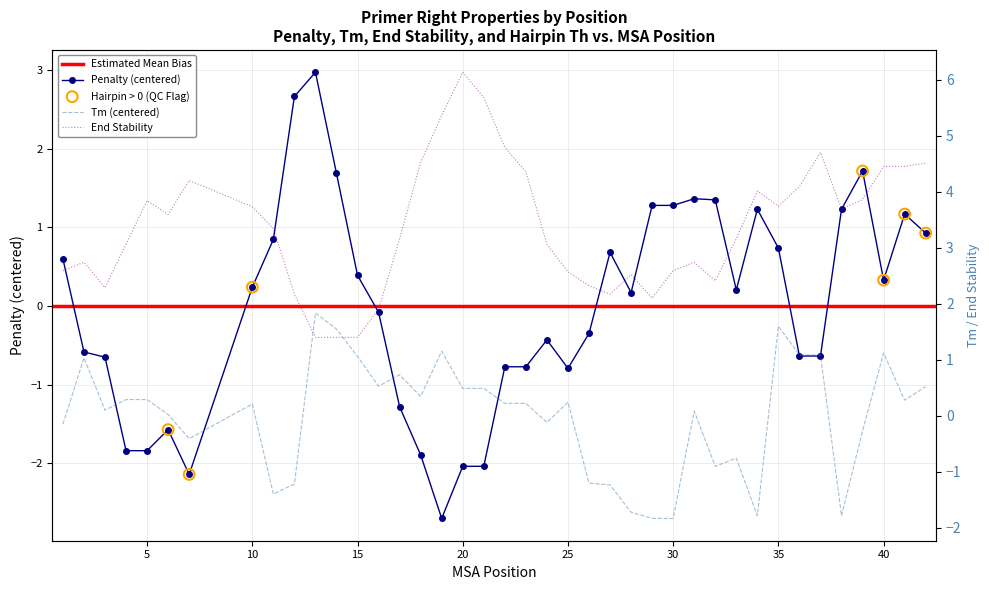

Which series has the largest total across all categories?

PRIMER_RIGHT_0_END_STABILITY